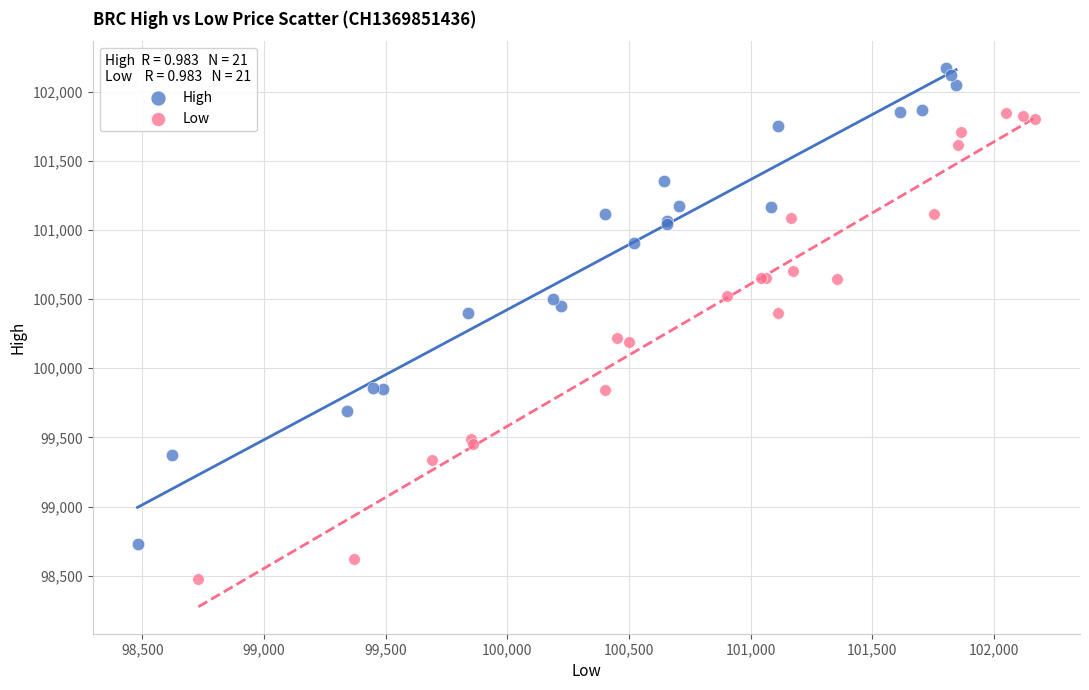

Which series reaches the maximum Y coordinate?

High